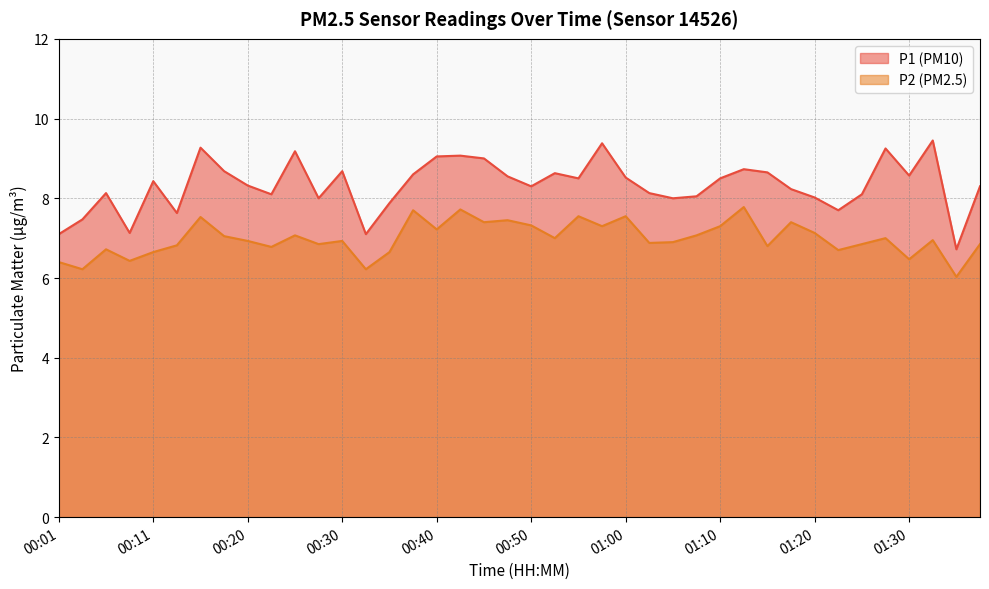

Which category has the highest value in the P1 series?

01:33